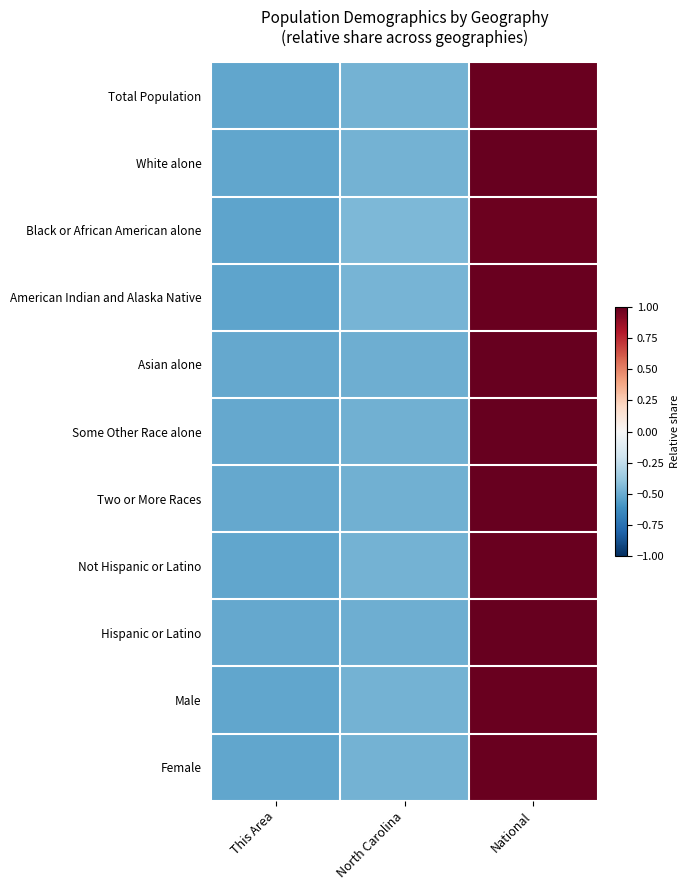

Reading left to right, transcribe all the data shown in this chart.

Total Population: This Area=-0.5	North Carolina=-0.5	National=1.0
White alone: This Area=-0.5	North Carolina=-0.5	National=1.0
Black or African American alone: This Area=-0.5	North Carolina=-0.5	National=1.0
American Indian and Alaska Native: This Area=-0.5	North Carolina=-0.5	National=1.0
Asian alone: This Area=-0.5	North Carolina=-0.5	National=1.0
Some Other Race alone: This Area=-0.5	North Carolina=-0.5	National=1.0
Two or More Races: This Area=-0.5	North Carolina=-0.5	National=1.0
Not Hispanic or Latino: This Area=-0.5	North Carolina=-0.5	National=1.0
Hispanic or Latino: This Area=-0.5	North Carolina=-0.5	National=1.0
Male: This Area=-0.5	North Carolina=-0.5	National=1.0
Female: This Area=-0.5	North Carolina=-0.5	National=1.0